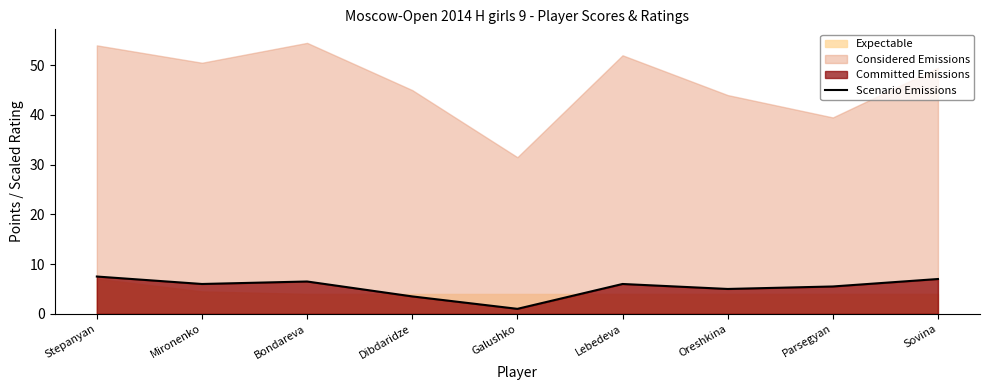

How many lines are shown in the chart?

1